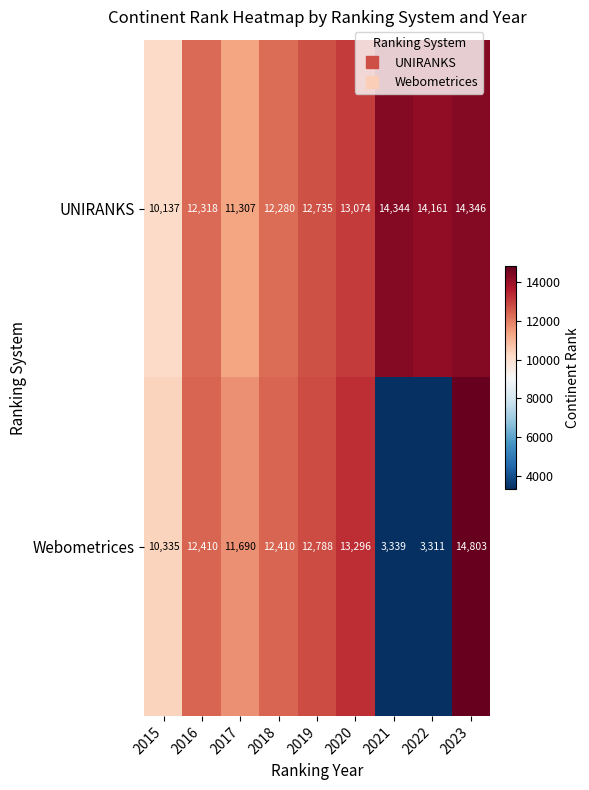

Which label corresponds to the smallest value in the chart?

2022